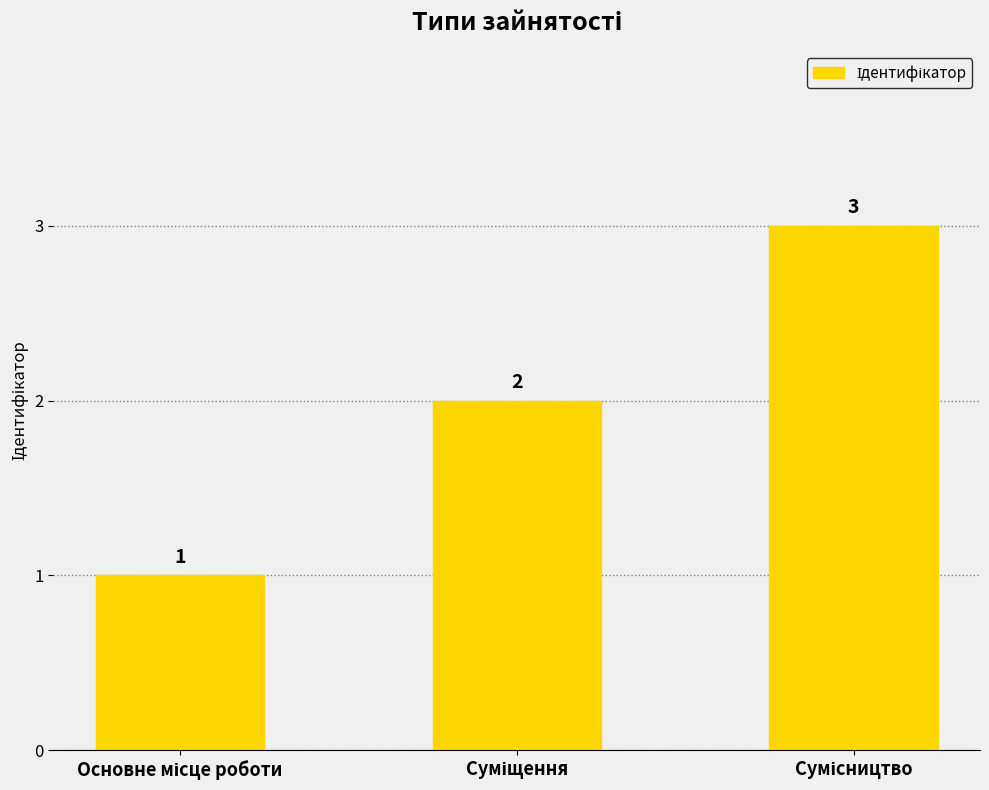

What is the value of the 1st bar from the left?

1